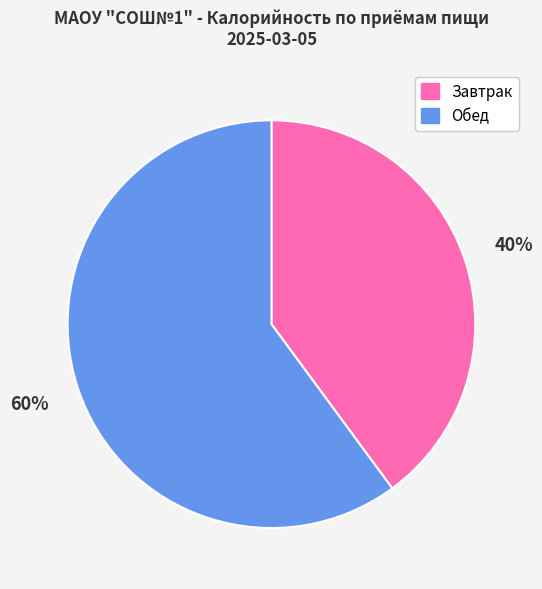

To the nearest percent, what is the difference between the Обед and Завтрак slice percentages?

20%